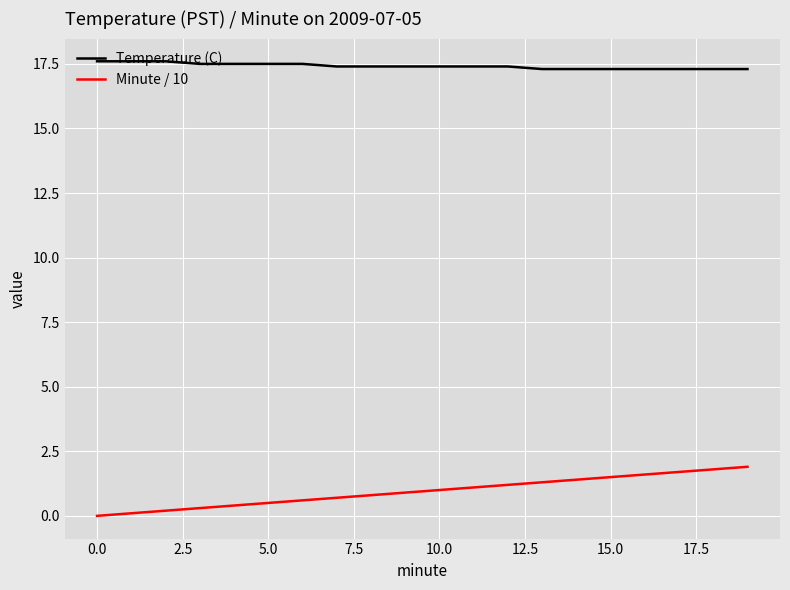

How many Temperature (C) values are between 17 and 18?

20